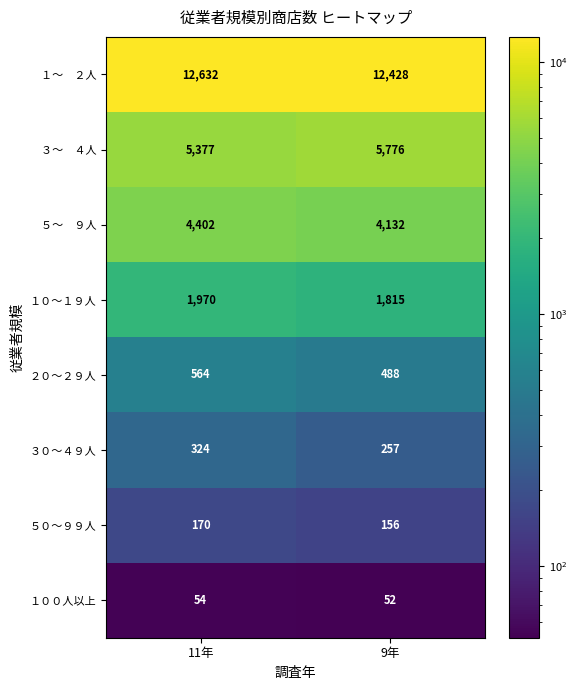

What is the sum of all ５０～９９人 values?

326